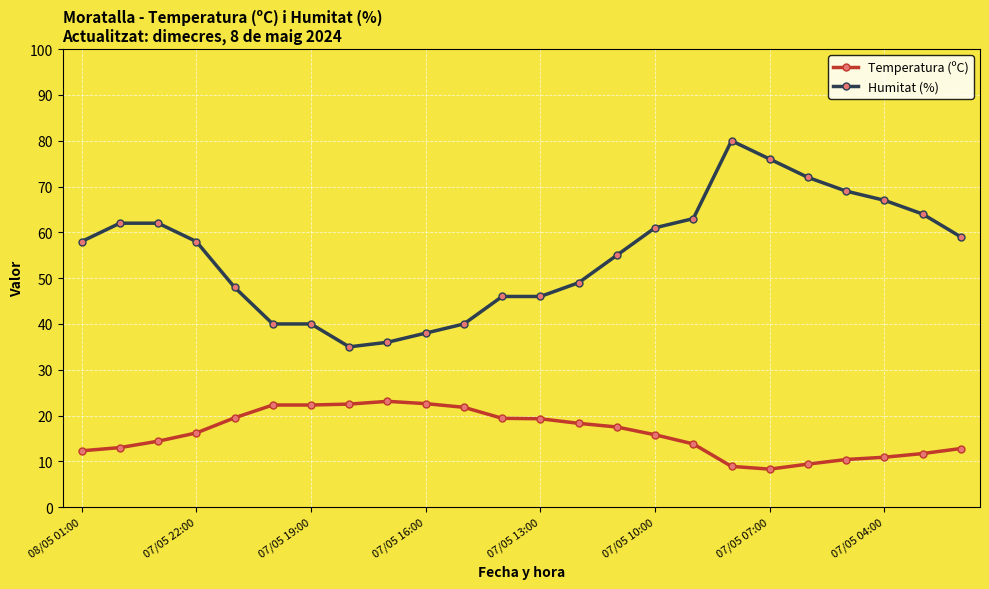

What are all the series names shown in the legend?

Temperatura (ºC), Humitat (%)